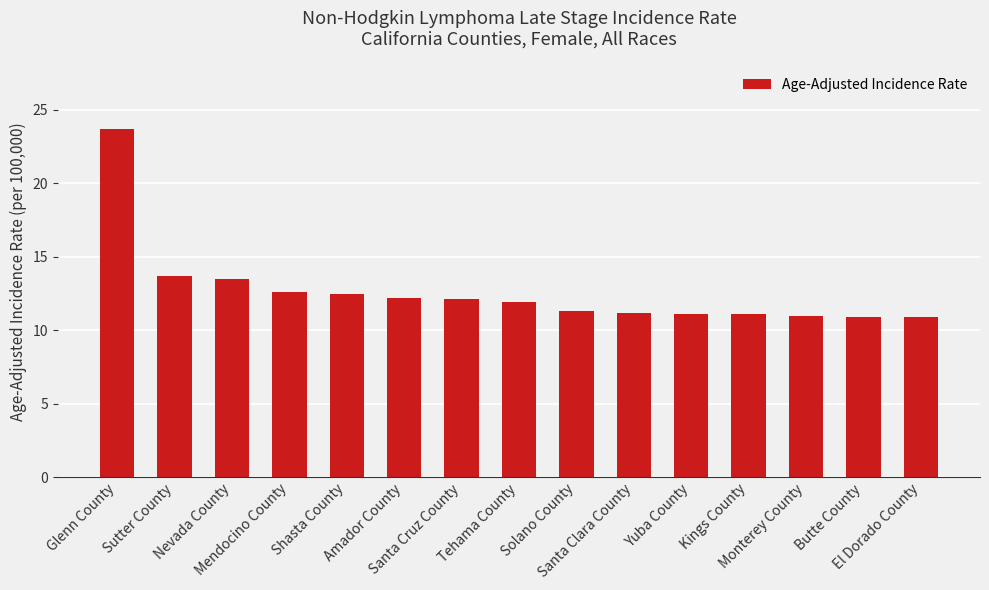

What is the value of the 5th bar from the left?

12.5